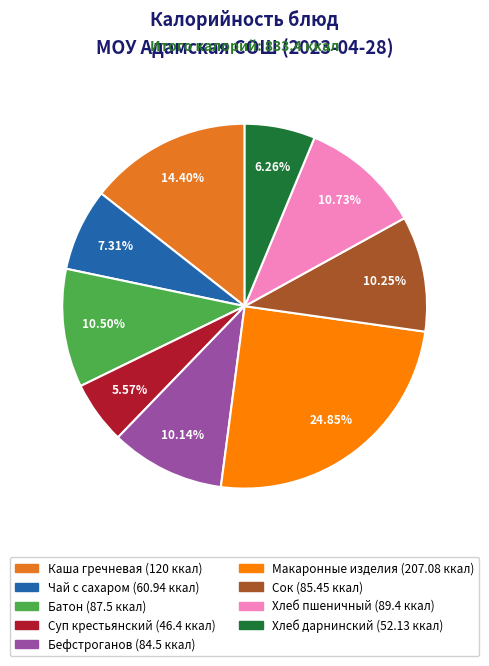

Is there any slice that represents more than half of the pie?

No